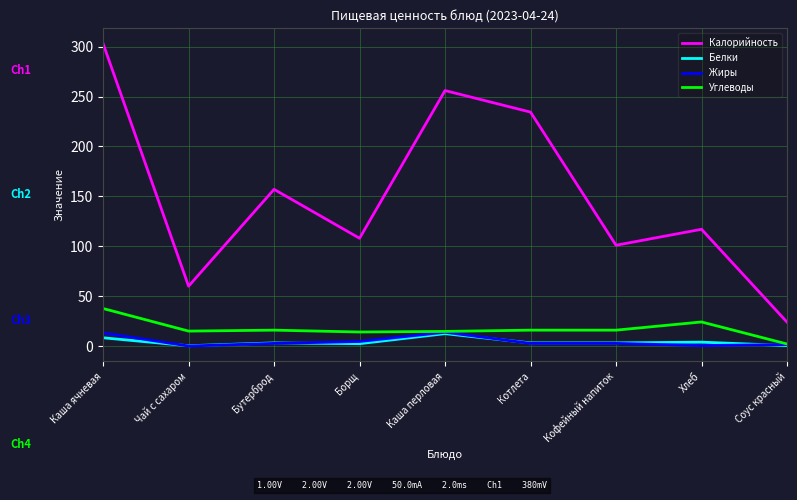

What is the spread (max minus min) of values at Соус красный?

23.5